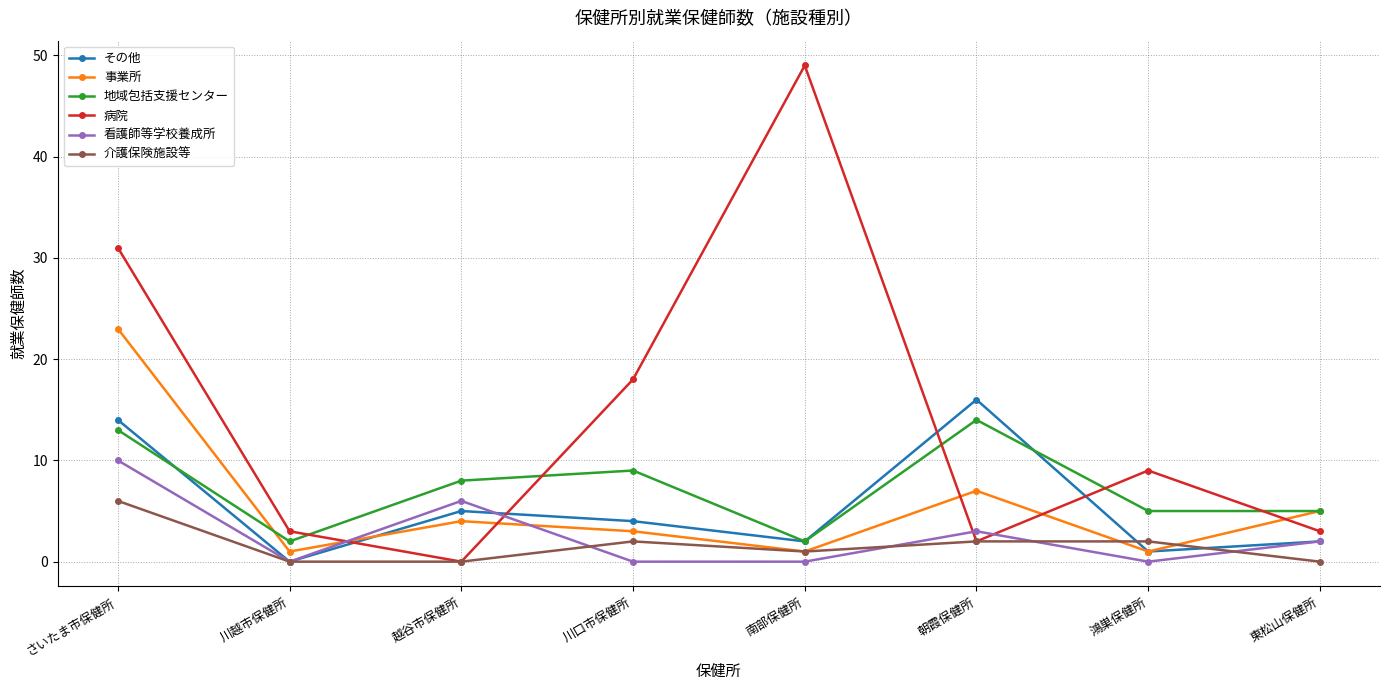

Where does the 介護保険施設等 series first go above 2?

さいたま市保健所